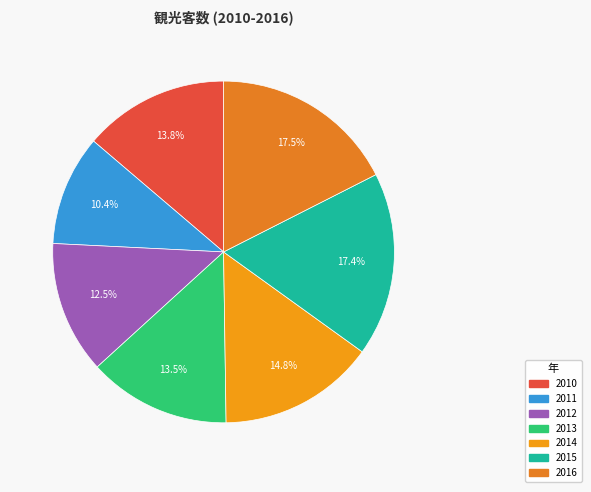

To the nearest percent, what percentage of the pie is 2016?

18%